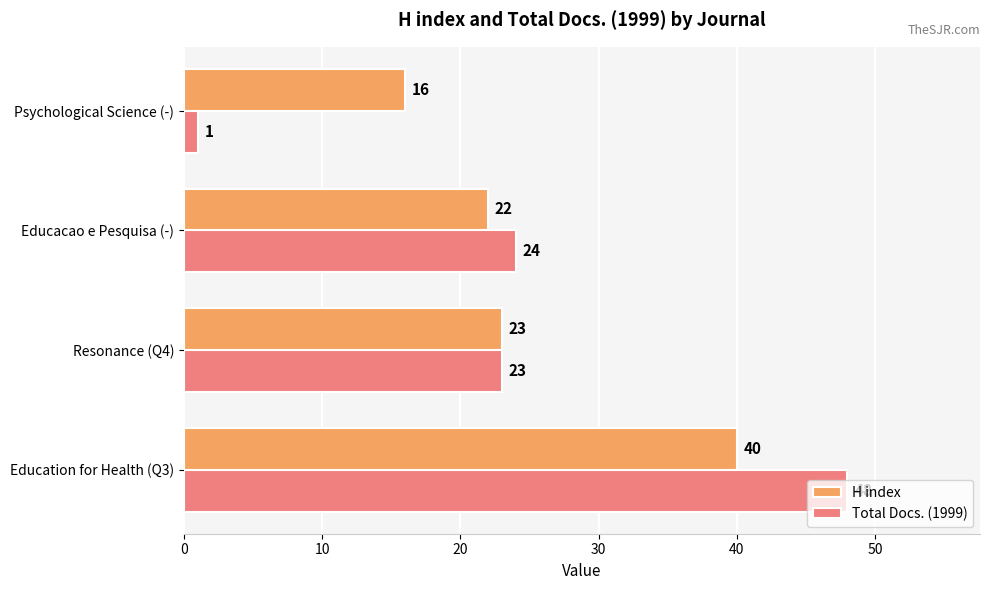

What are all the series names shown in the legend?

H index, Total Docs. (1999)